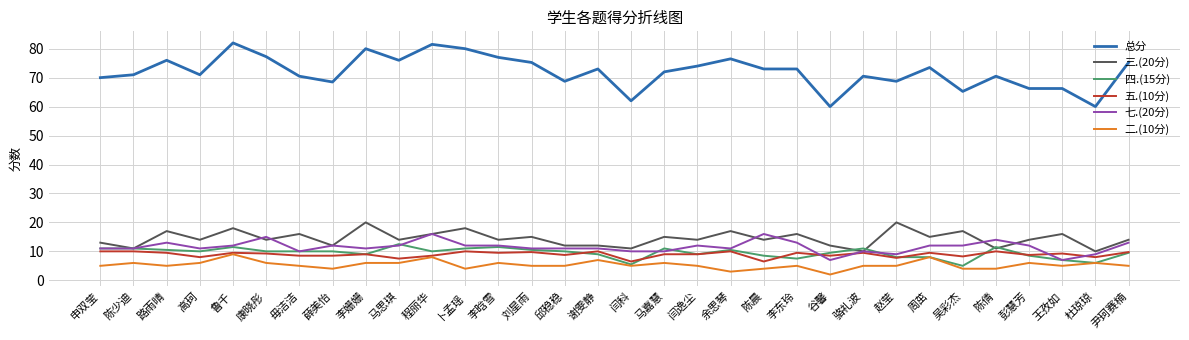

Is it true that 七.(20分) equals 3.2 at 马嘉慧?

False